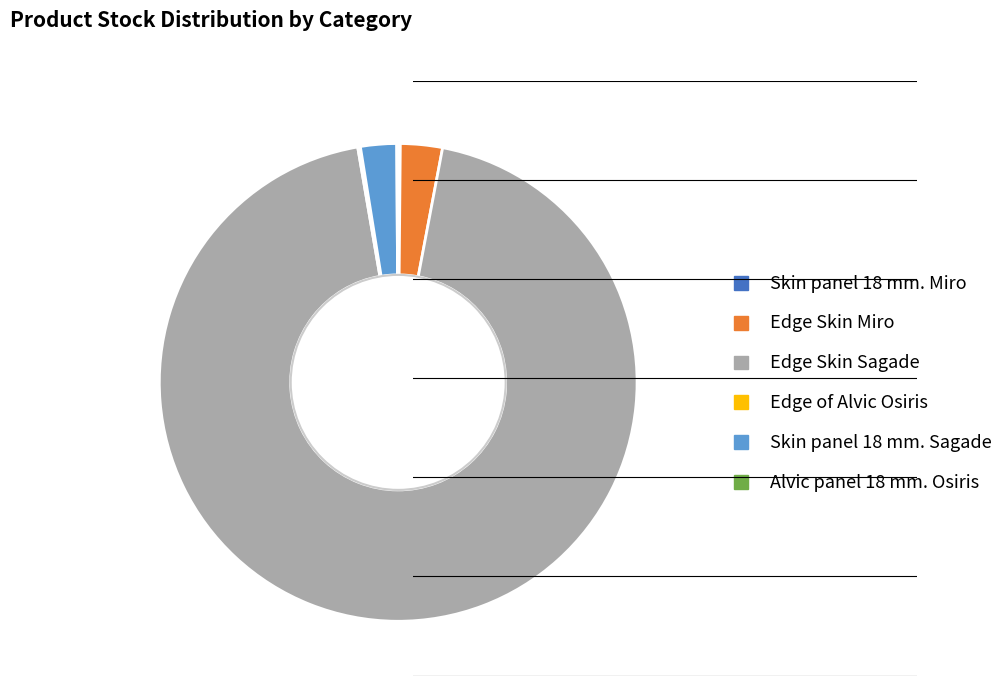

The Edge Skin Sagade slice represents 94% of the pie. True or false?

True